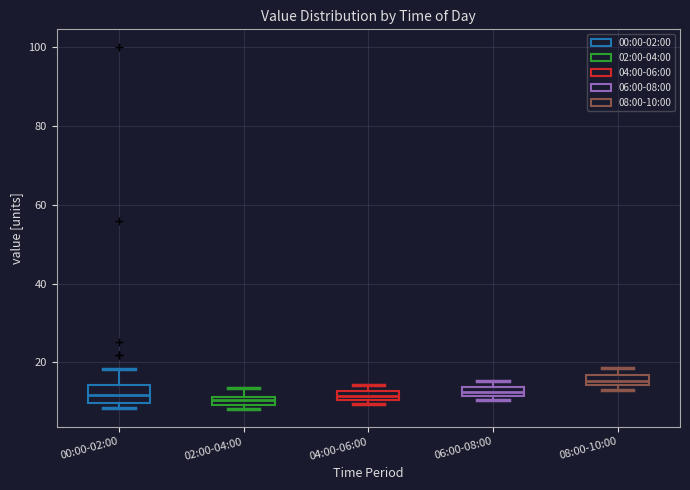

Where is the lower edge of the box for 04:00-06:00 on the y-axis? The values are not printed on the chart, so give them approximately, as read against the axis.

10